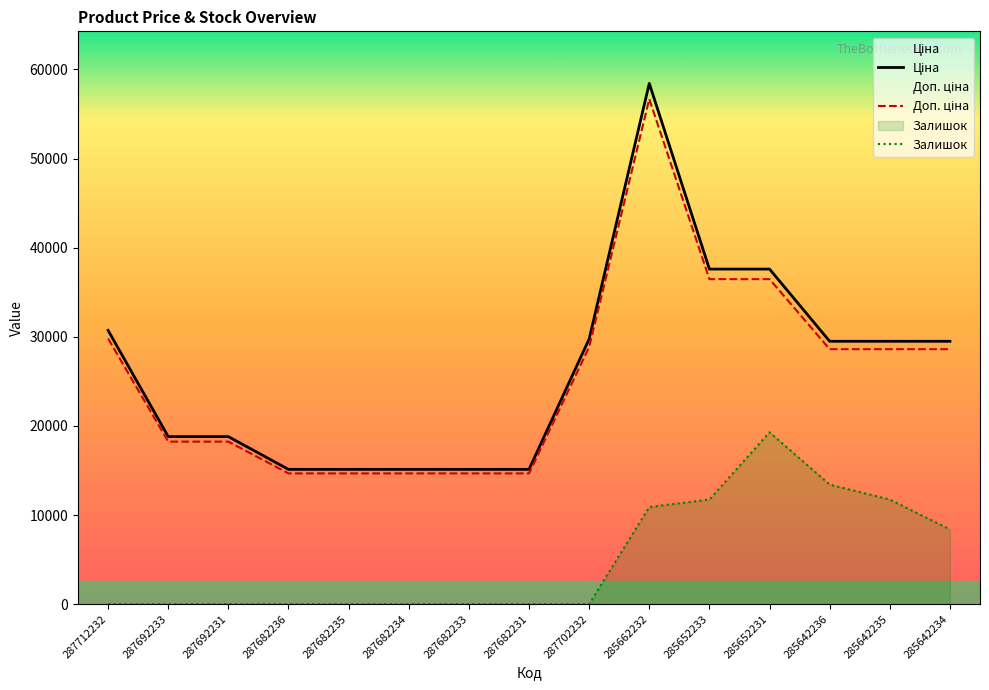

At which category is the sum across all series the highest?

285662232